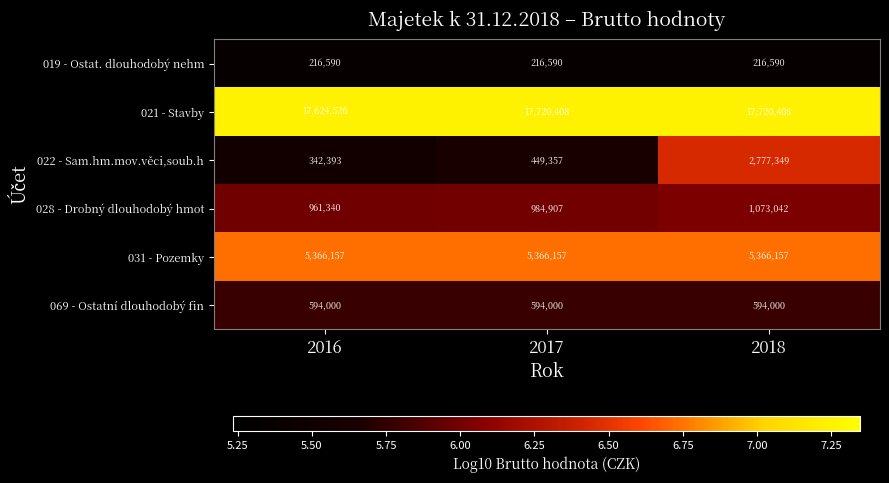

What is the total value across all series at 2016?

25105006